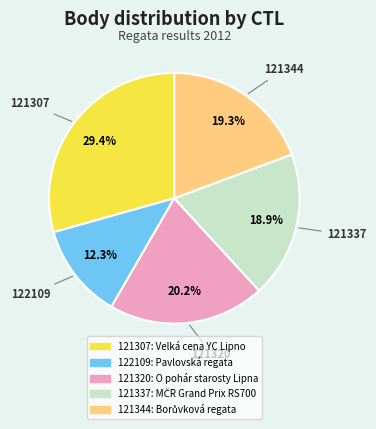

Approximately how many times larger is the value at 121344 compared to 121320?

1.0